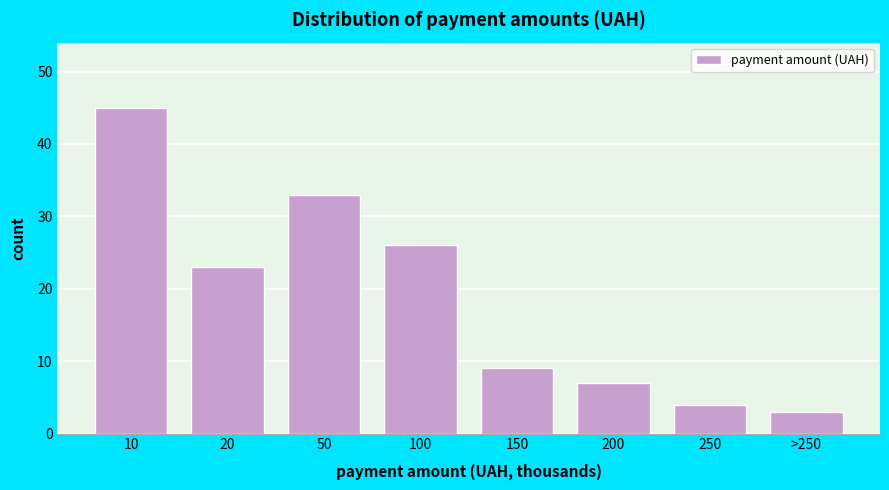

Reading left to right, list all the values displayed in this chart.

45	23	33	26	9	7	4	3